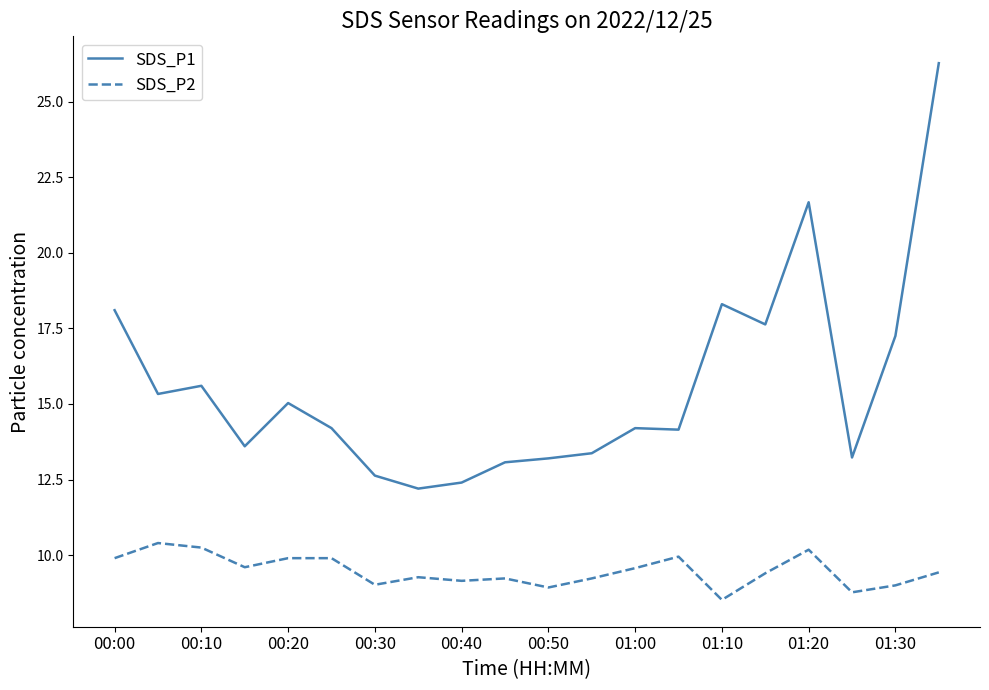

Rank the series by their maximum value, from highest to lowest.

SDS_P1, SDS_P2